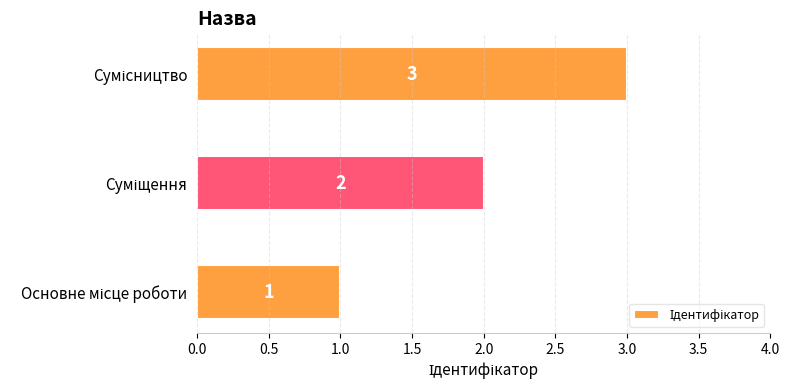

What is the greatest value displayed?

3